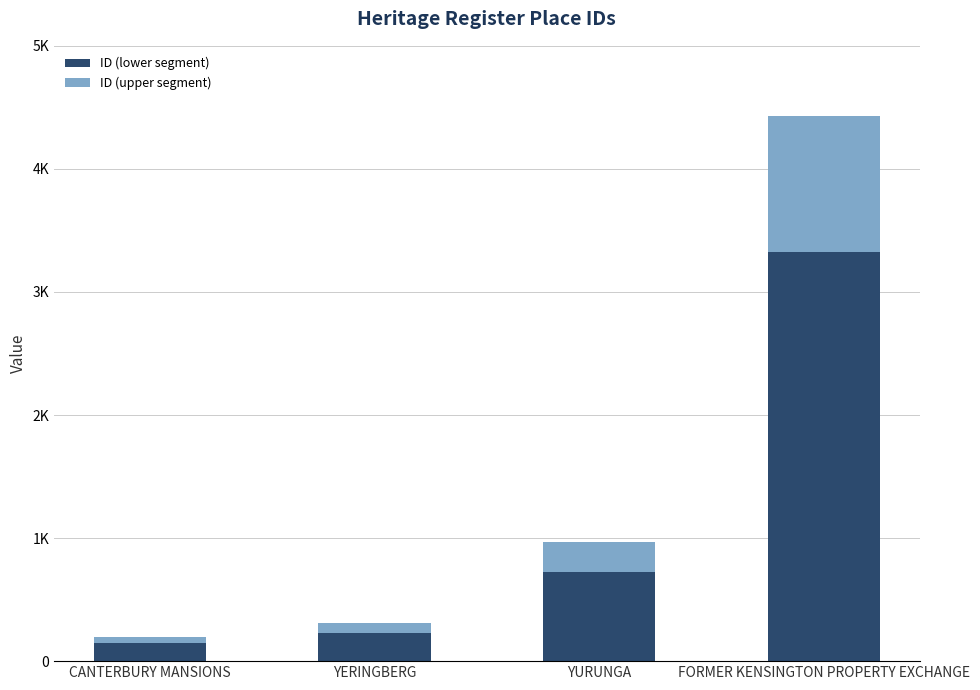

Between FORMER KENSINGTON PROPERTY EXCHANGE and CANTERBURY MANSIONS, which is larger?

FORMER KENSINGTON PROPERTY EXCHANGE